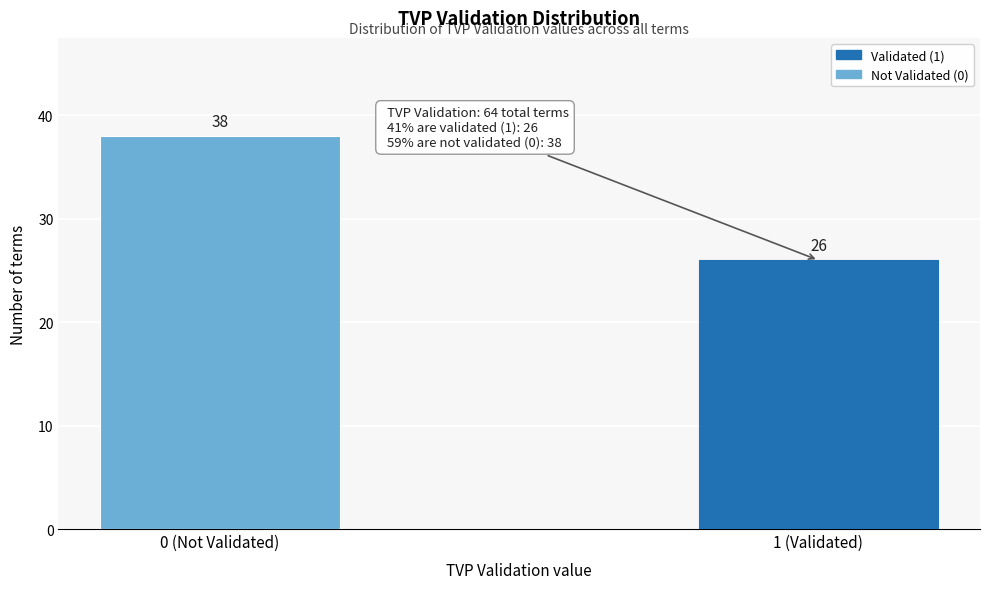

Reading right to left, extract all data points from this chart.

26	38